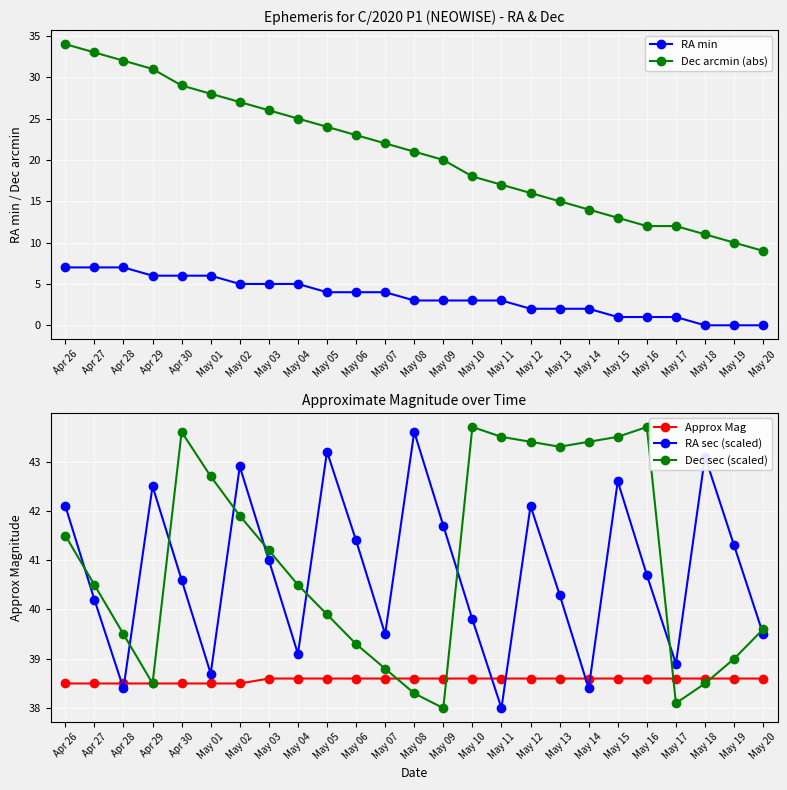

How many values in the RA sec (scaled) series exceed 40?

16